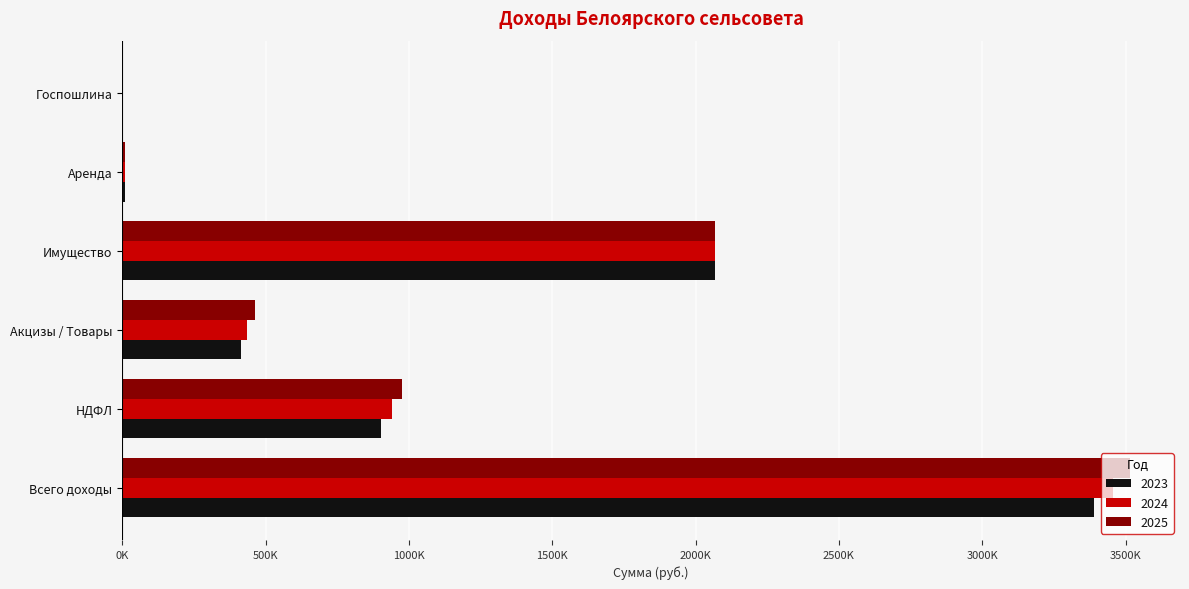

What is the minimum value for 2023?

1000